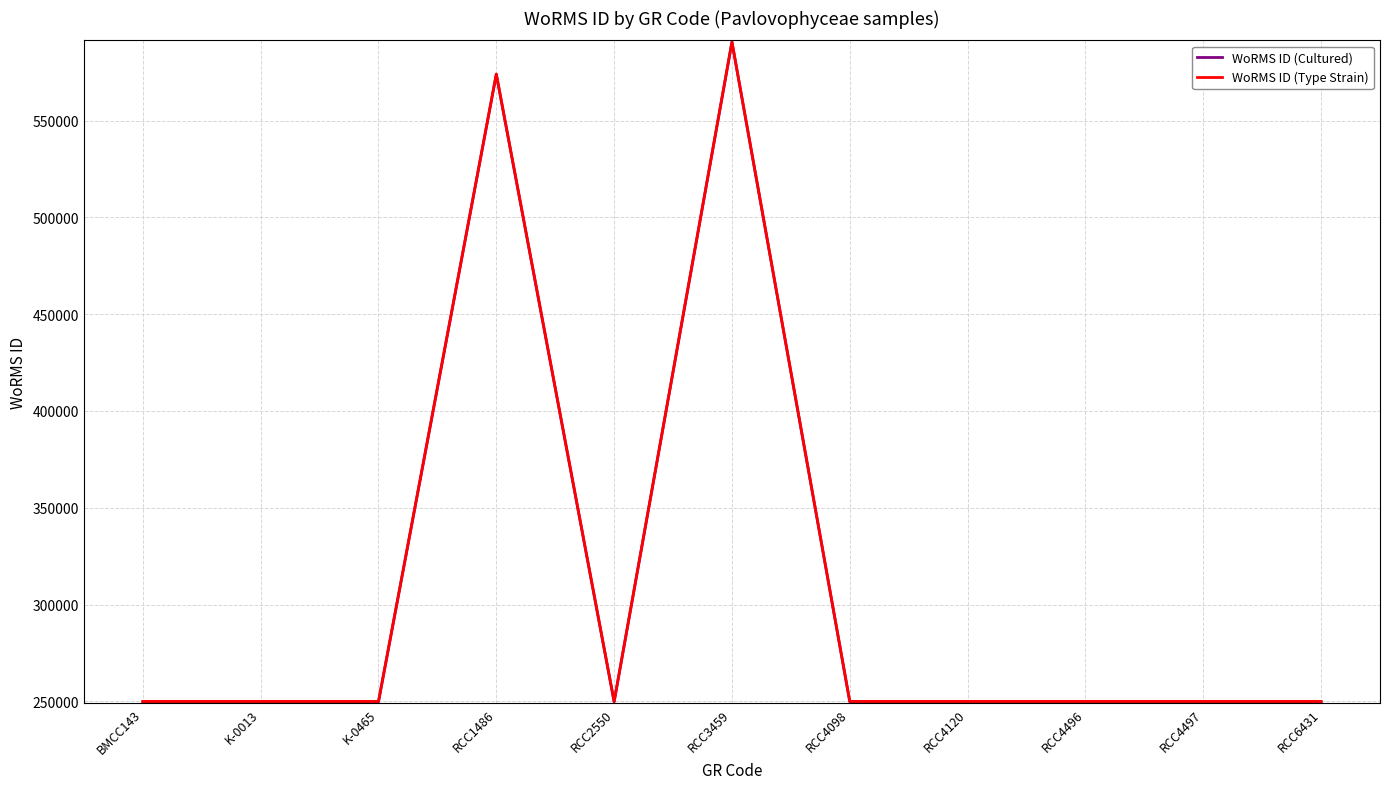

At which category is the sum across all series the highest?

RCC3459